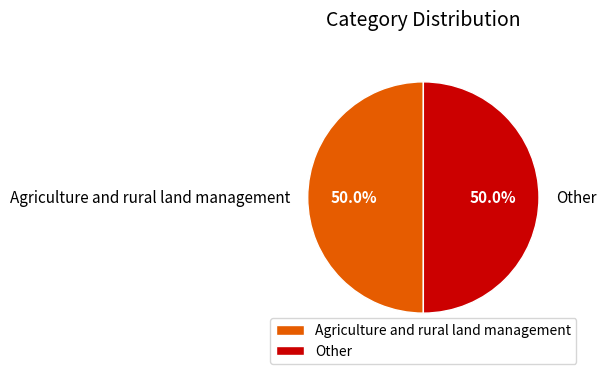

What is the ratio of the value at Other to the value at Agriculture and rural land management?

1.0